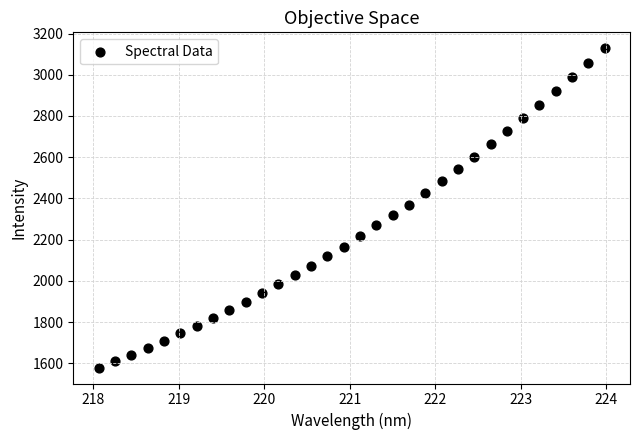

What is the range of Y values (max minus min)?

1549.3